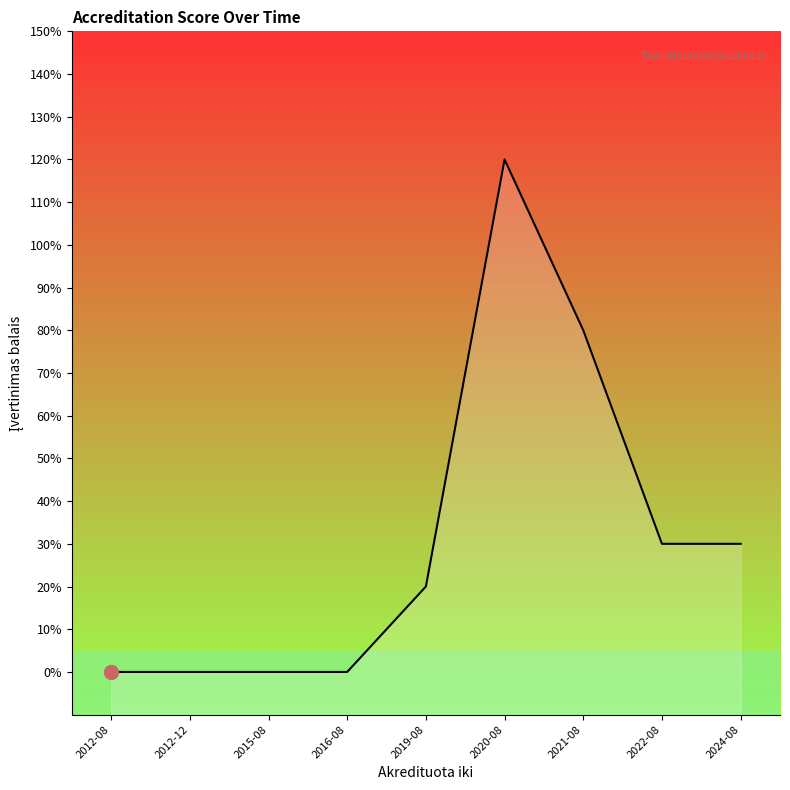

How many lines are shown in the chart?

1